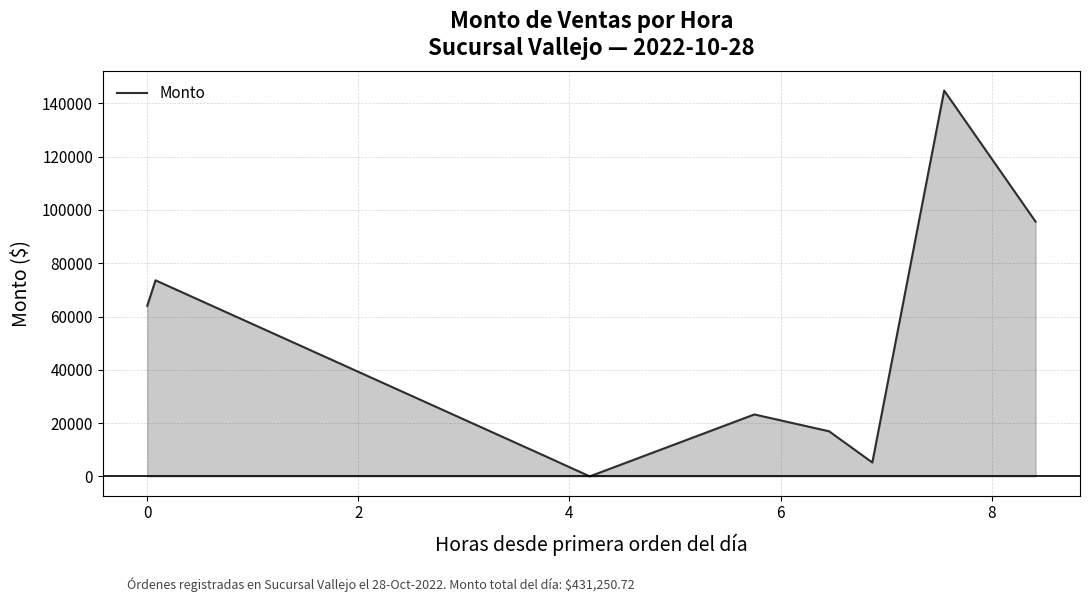

How many distinct data groups are displayed?

1